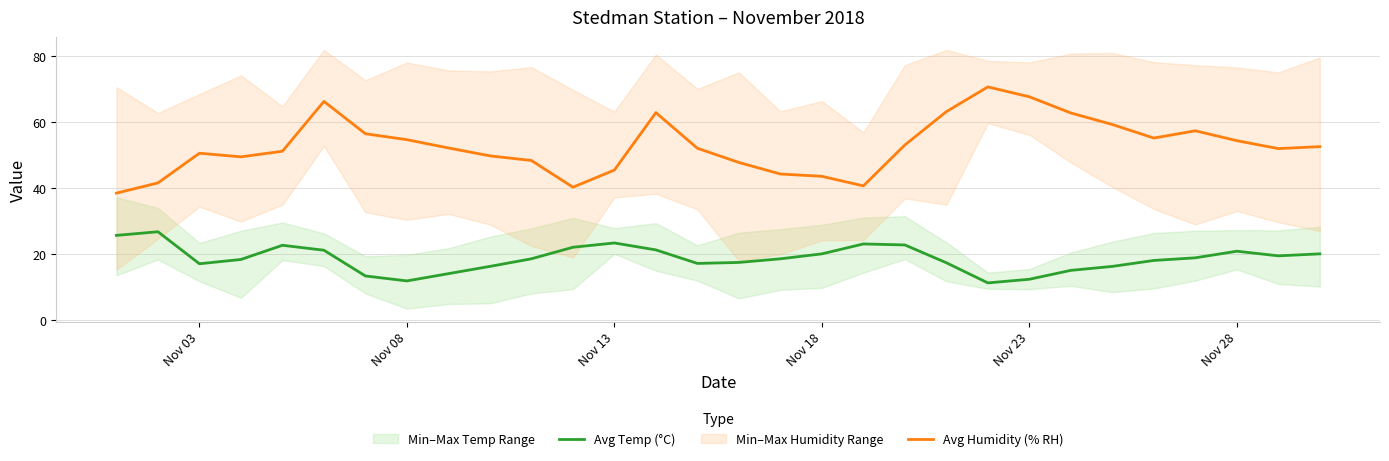

At how many categories does at least one series exceed 32?

30